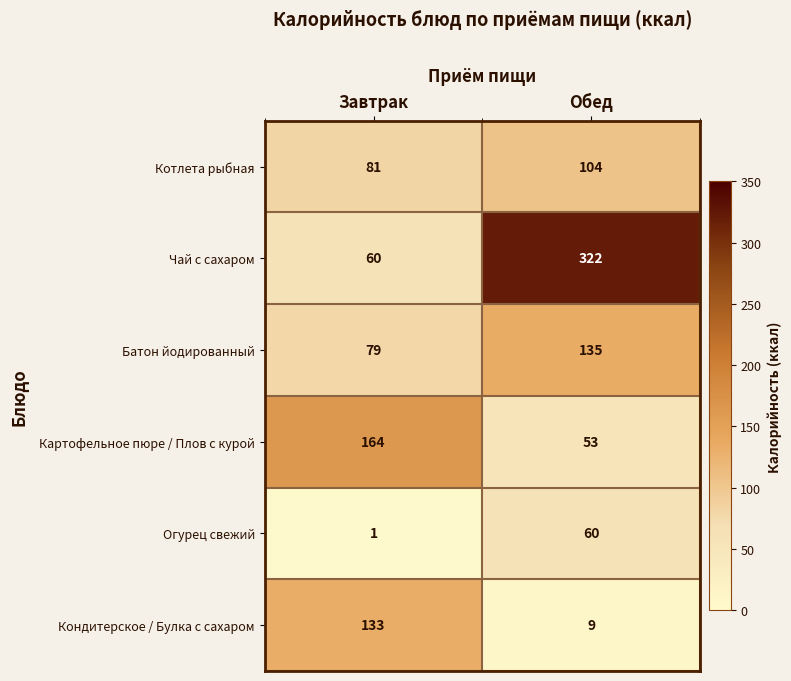

Rank the series at Обед from lowest to highest value.

Кондитерское / Булка с сахаром, Картофельное пюре / Плов с курой, Огурец свежий, Котлета рыбная, Батон йодированный, Чай с сахаром